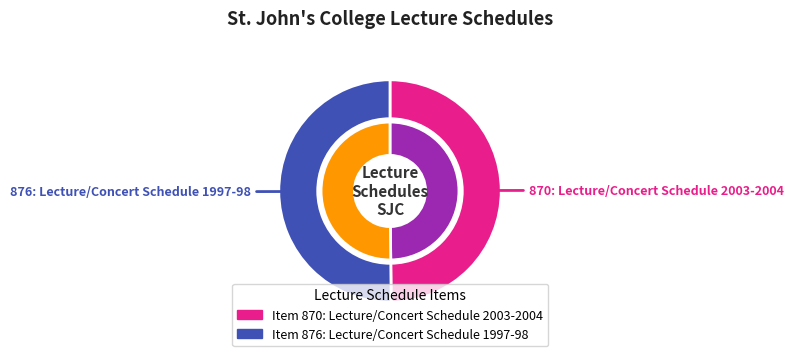

To the nearest percent, what portion does Lecture/Concert Schedule 2003-2004 represent?

50%